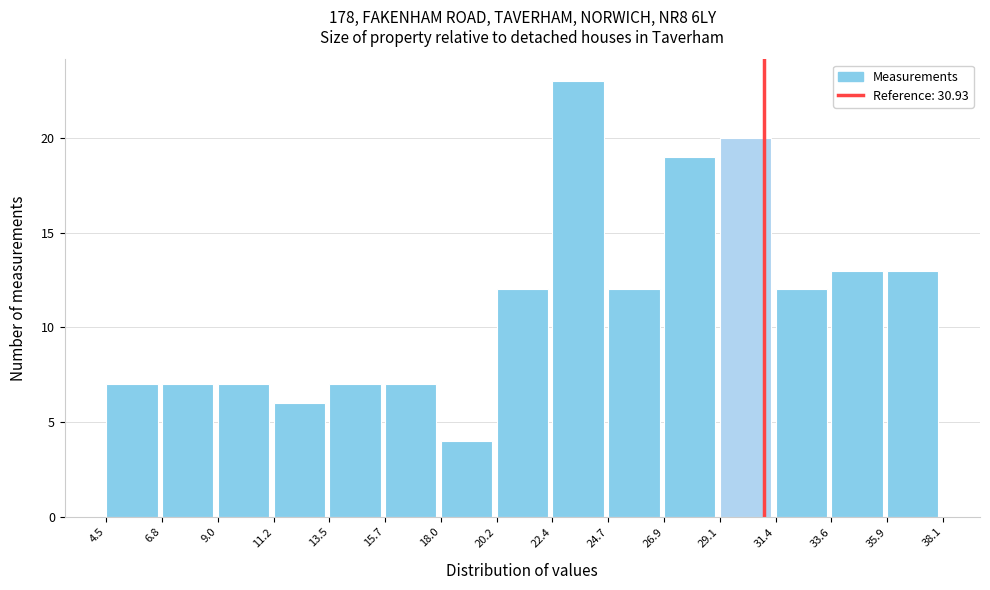

Reading left to right, list every bar in this chart as the range it spans on the x-axis followed by its height. The values are not printed on the chart, so give them approximately, as read against the axis.

4.5 to 6.8: 7
6.8 to 9.0: 7
9.0 to 11.2: 7
11.2 to 13.5: 6
13.5 to 15.7: 7
15.7 to 18.0: 7
18.0 to 20.2: 4
20.2 to 22.4: 12
22.4 to 24.7: 23
24.7 to 26.9: 12
26.9 to 29.1: 19
29.1 to 31.4: 20
31.4 to 33.6: 12
33.6 to 35.9: 13
35.9 to 38.1: 13